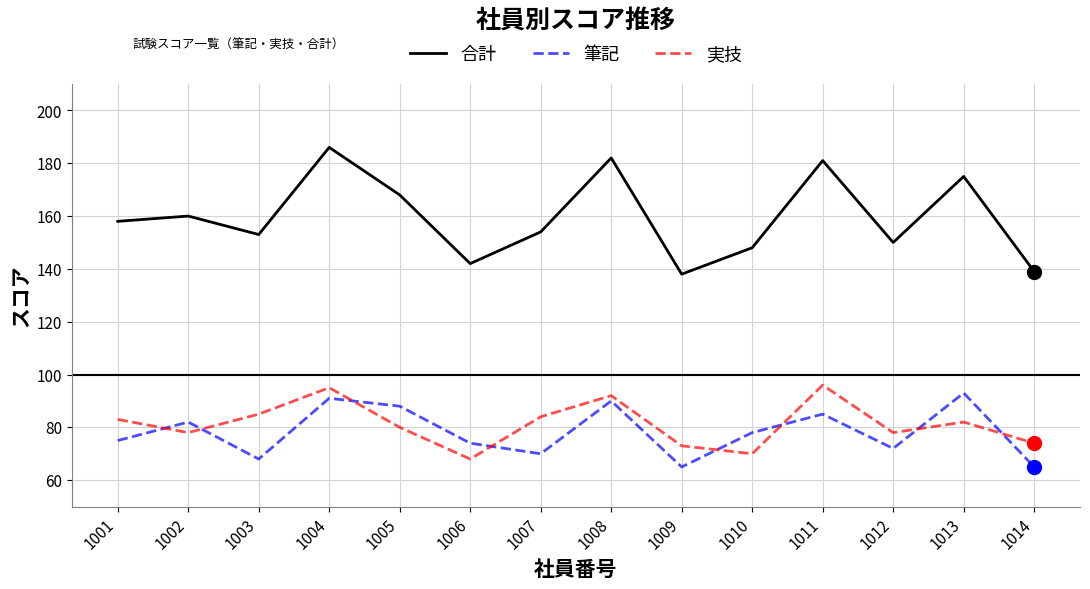

At which category is the sum across all series the highest?

1004